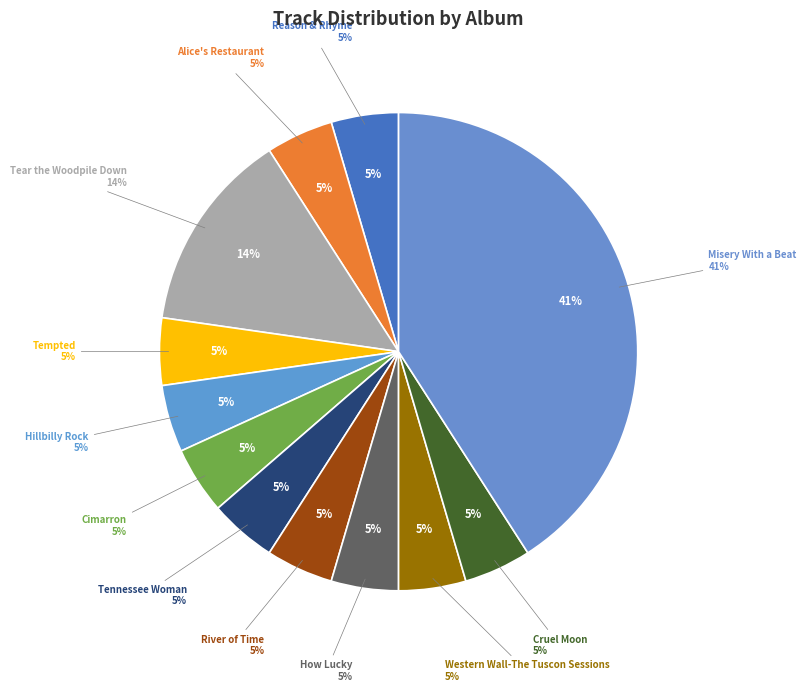

True or false: Tennessee Woman accounts for 5% of the total.

True